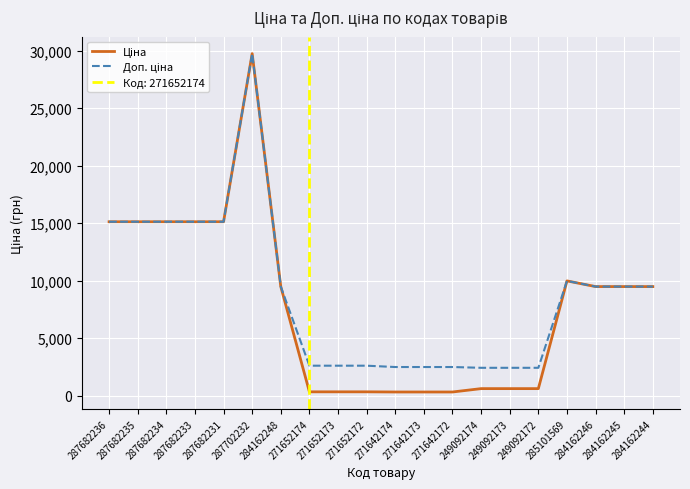

How many lines are shown in the chart?

2